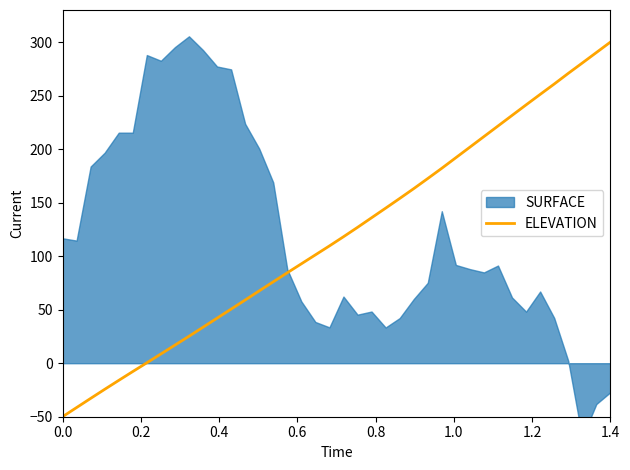

Is it true that the value at 28 is 91.3?

False